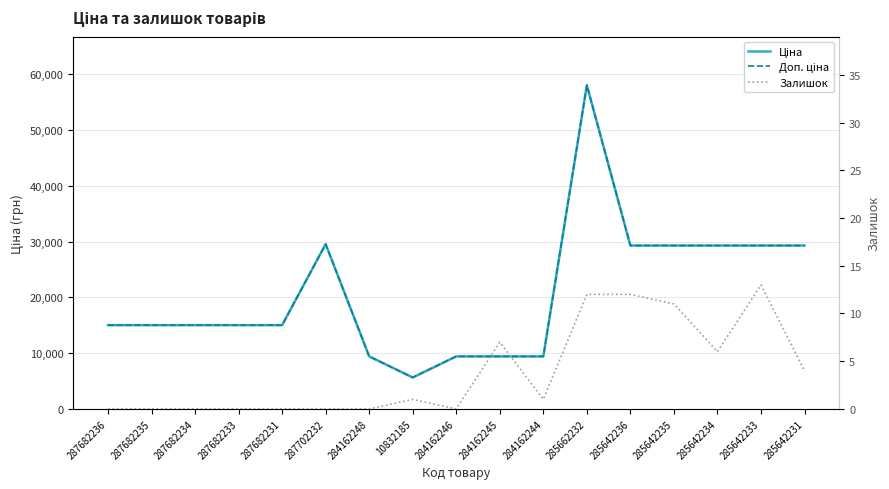

True or false: Доп. ціна and Залишок cross at least once.

False